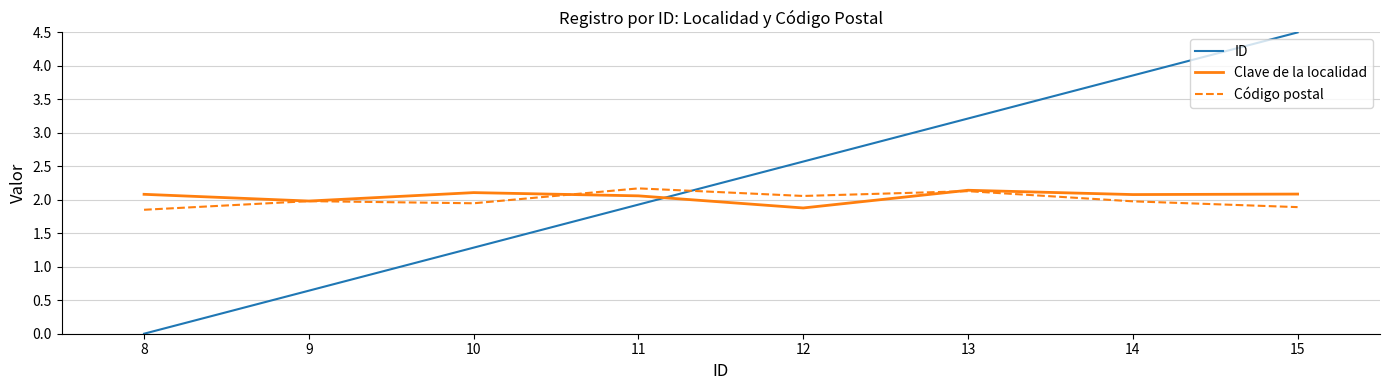

How many lines are shown in the chart?

3